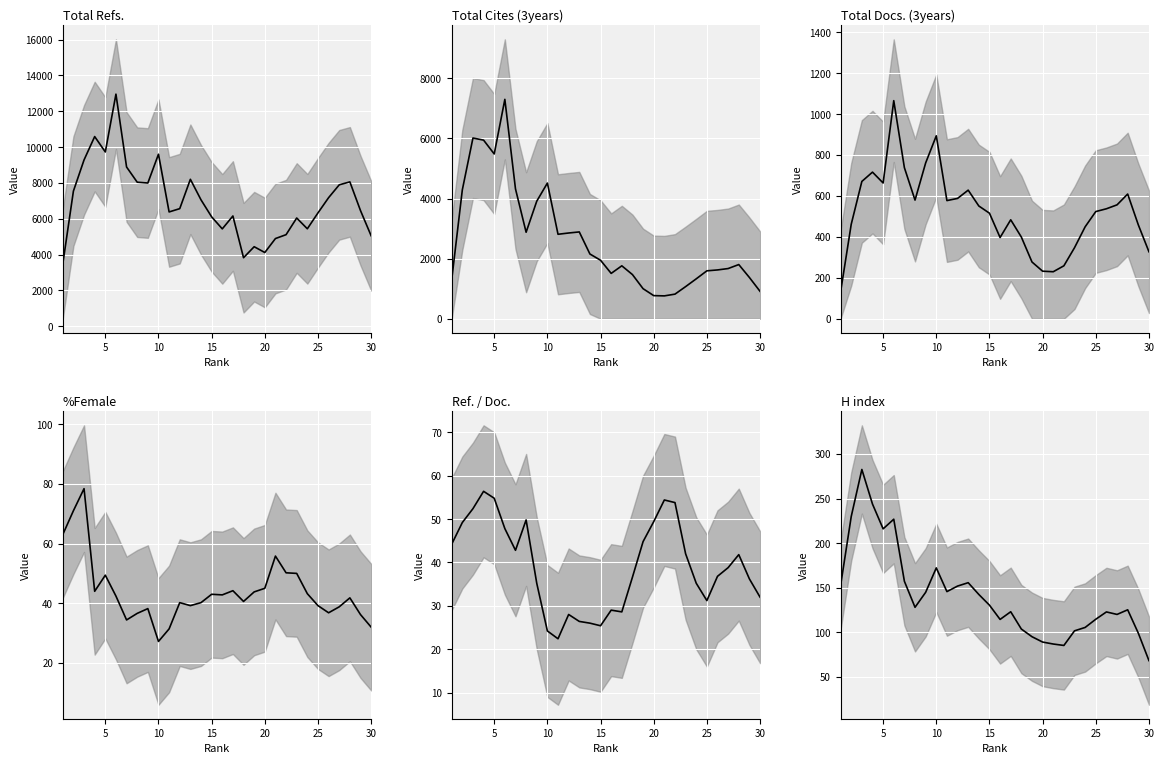

How many lines are shown in the chart?

6